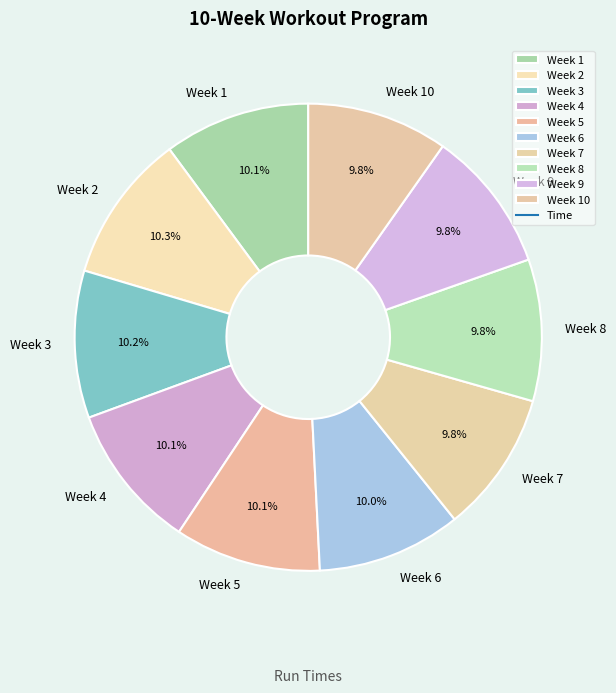

The Week 6 slice represents 15% of the pie. True or false?

False